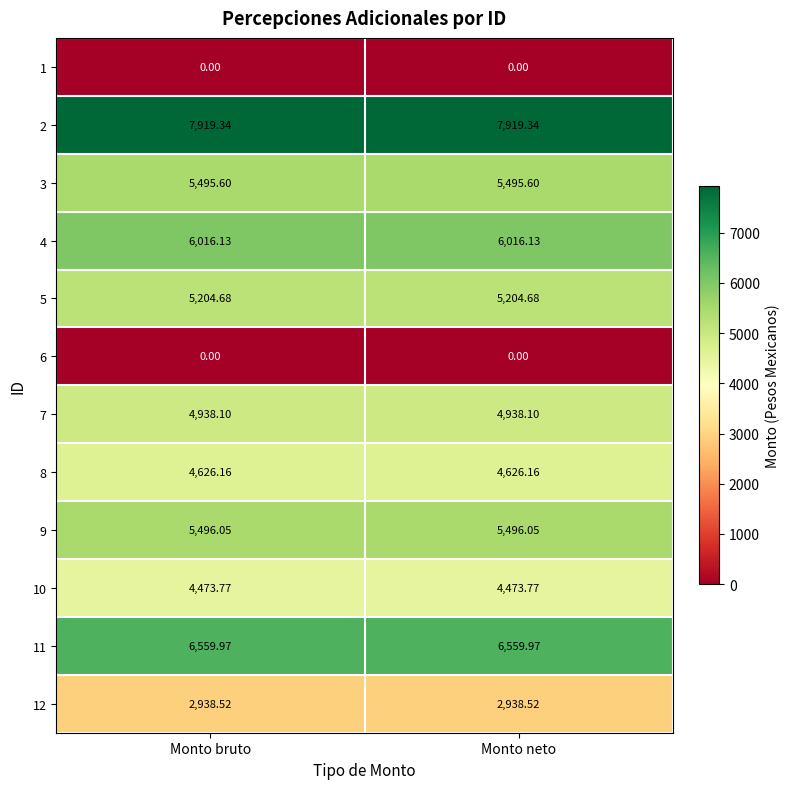

Is the value of 11 at Monto bruto greater than the value of 7 at Monto bruto?

Yes